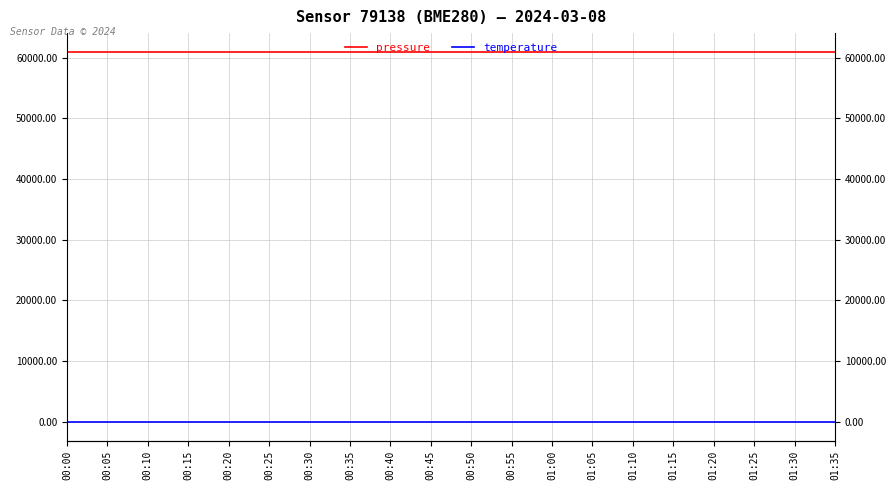

How many lines are shown in the chart?

2